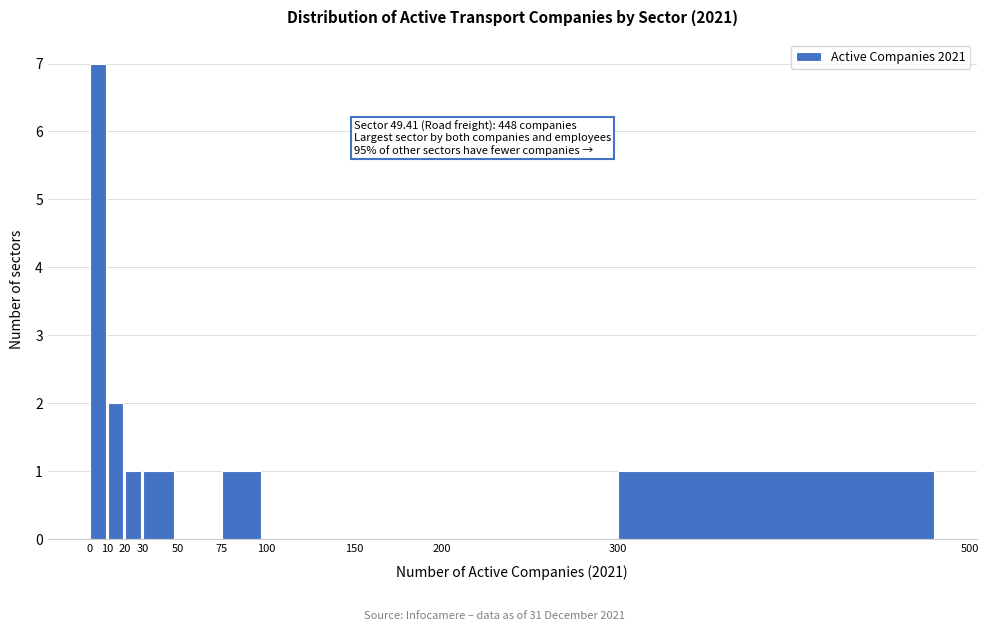

Over which range of the x-axis is the bar tallest?

0 to 10